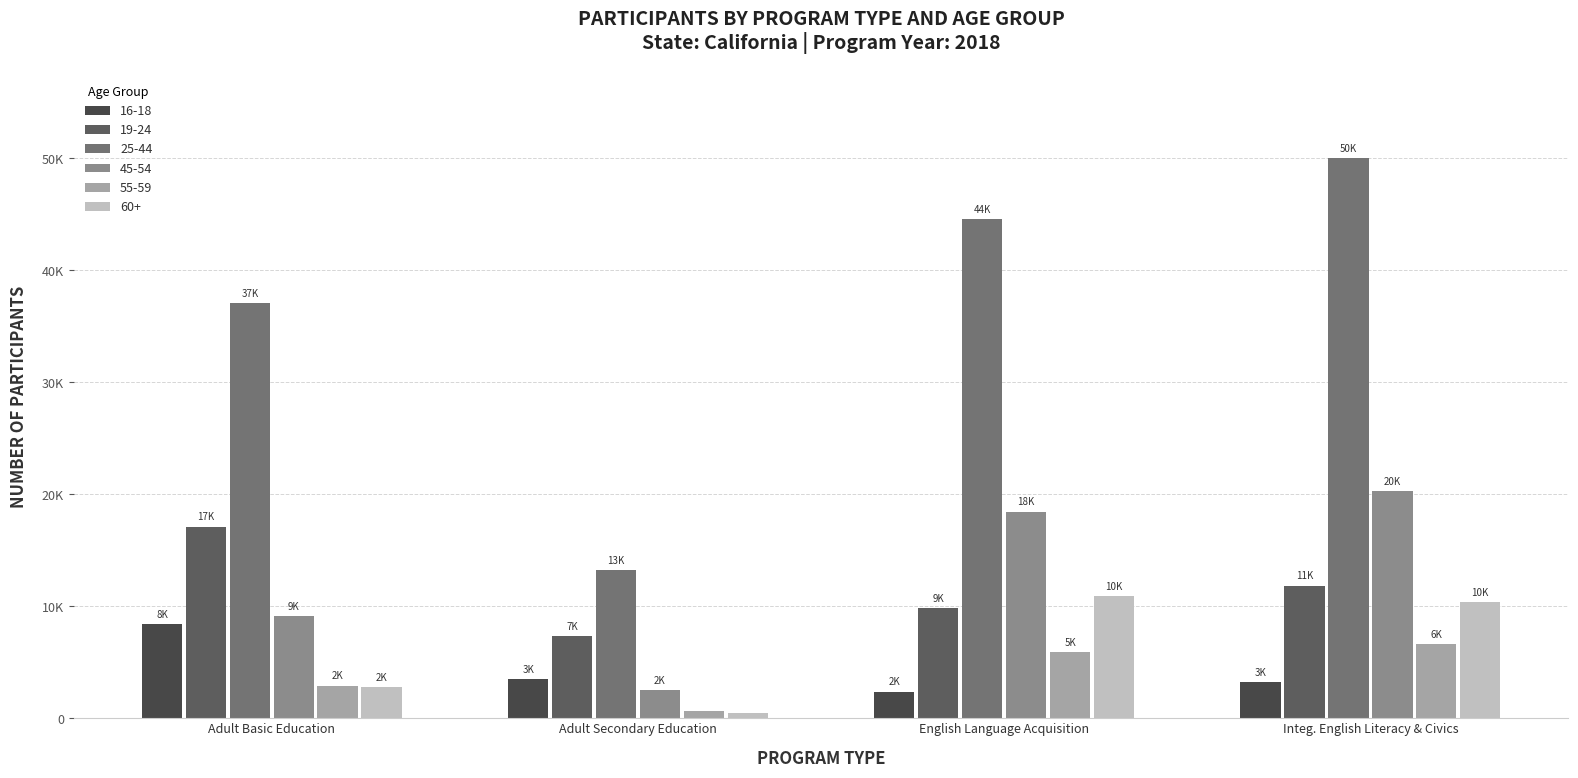

What position from the right is Adult Secondary Education?

3